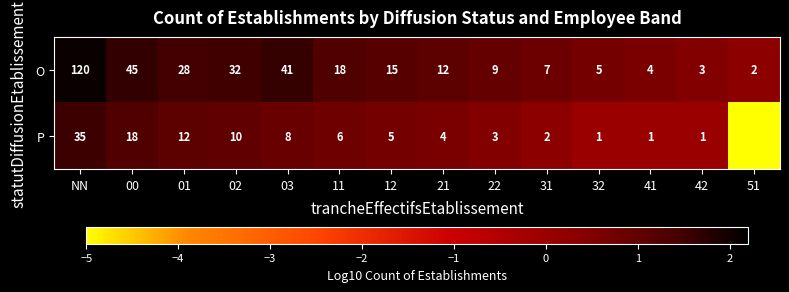

What is the highest value of the O series?

120